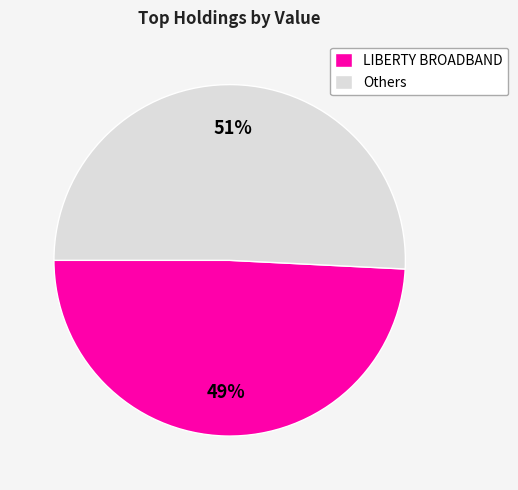

Does any single category account for the majority?

Yes